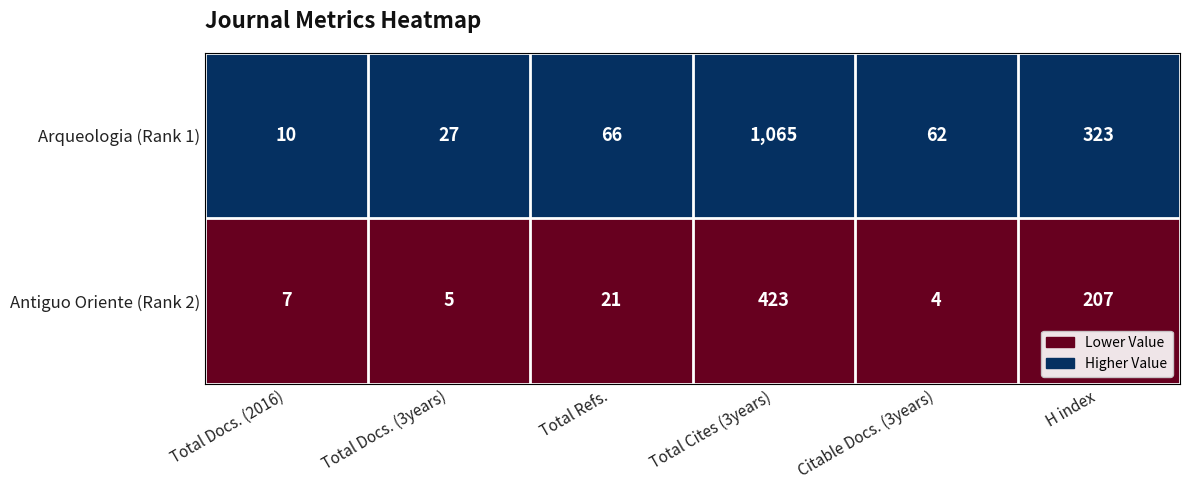

True or false: Arqueologia (Rank 1) has a value of 1626 at Total Cites (3years).

False